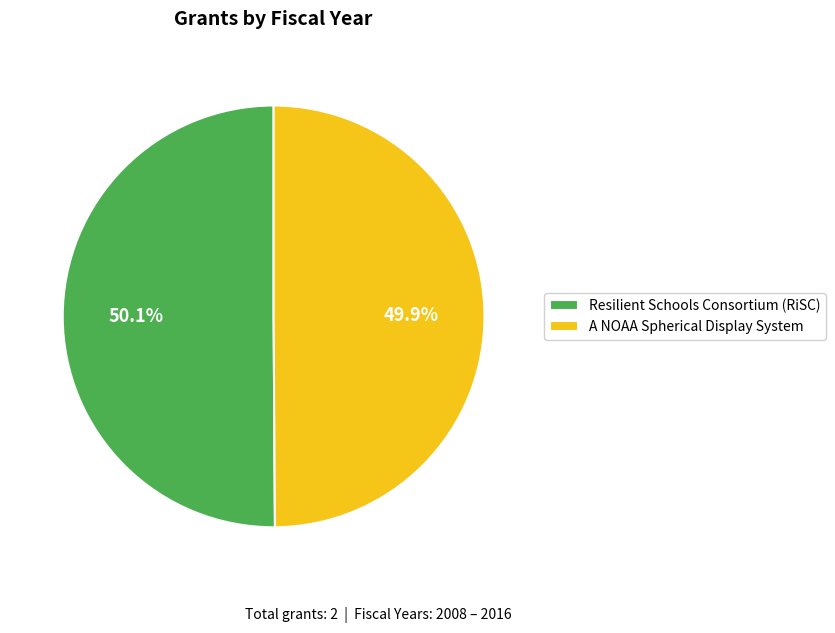

To the nearest percent, what portion does A NOAA Spherical Display System represent?

50%